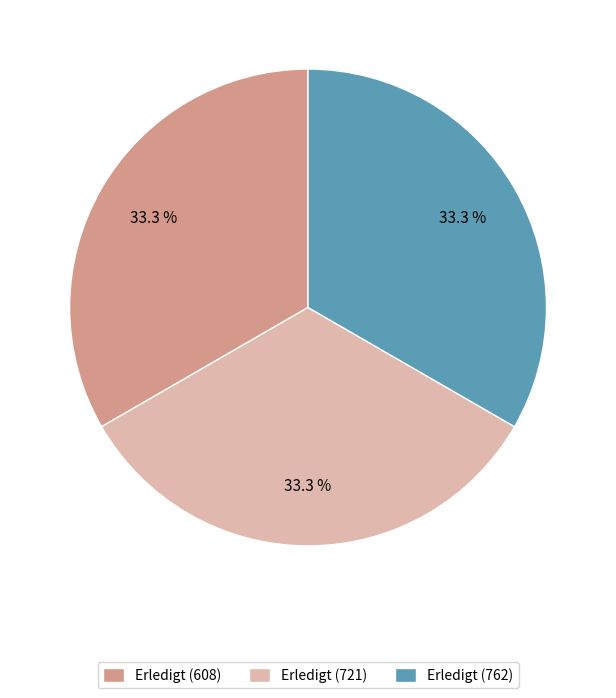

Does any single category account for the majority?

No